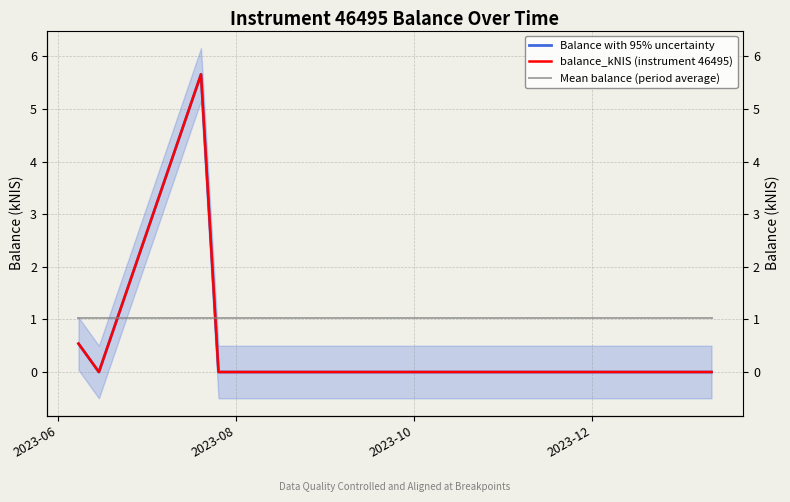

Reading left to right, list all the values displayed in this chart.

Balance with 95% uncertainty: 0.5	0.0	5.7	0.0	0.0	0.0
balance_kNIS (instrument 46495): 0.5	0.0	5.7	0.0	0.0	0.0
Mean balance (period average): 1.0	1.0	1.0	1.0	1.0	1.0